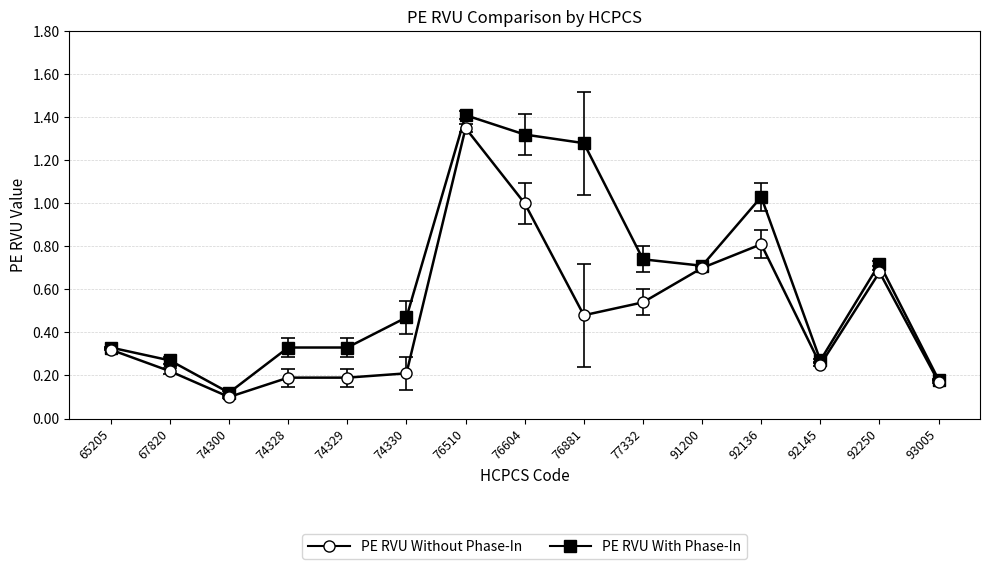

List the series in order of their overall mean, highest first.

PE RVU With Phase-In, PE RVU Without Phase-In